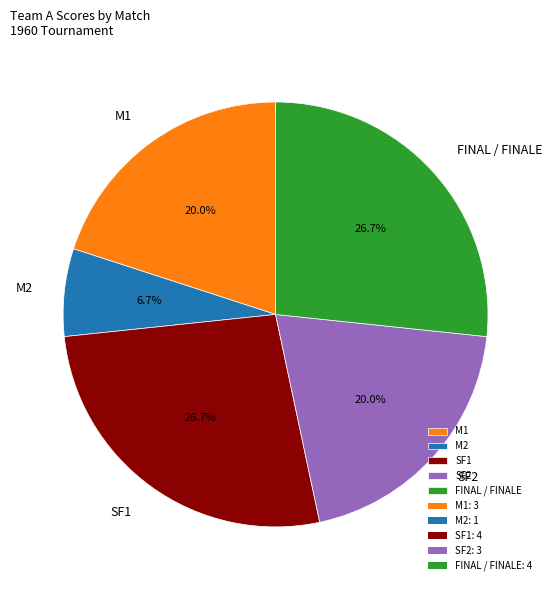

Count the number of slices in the pie.

5